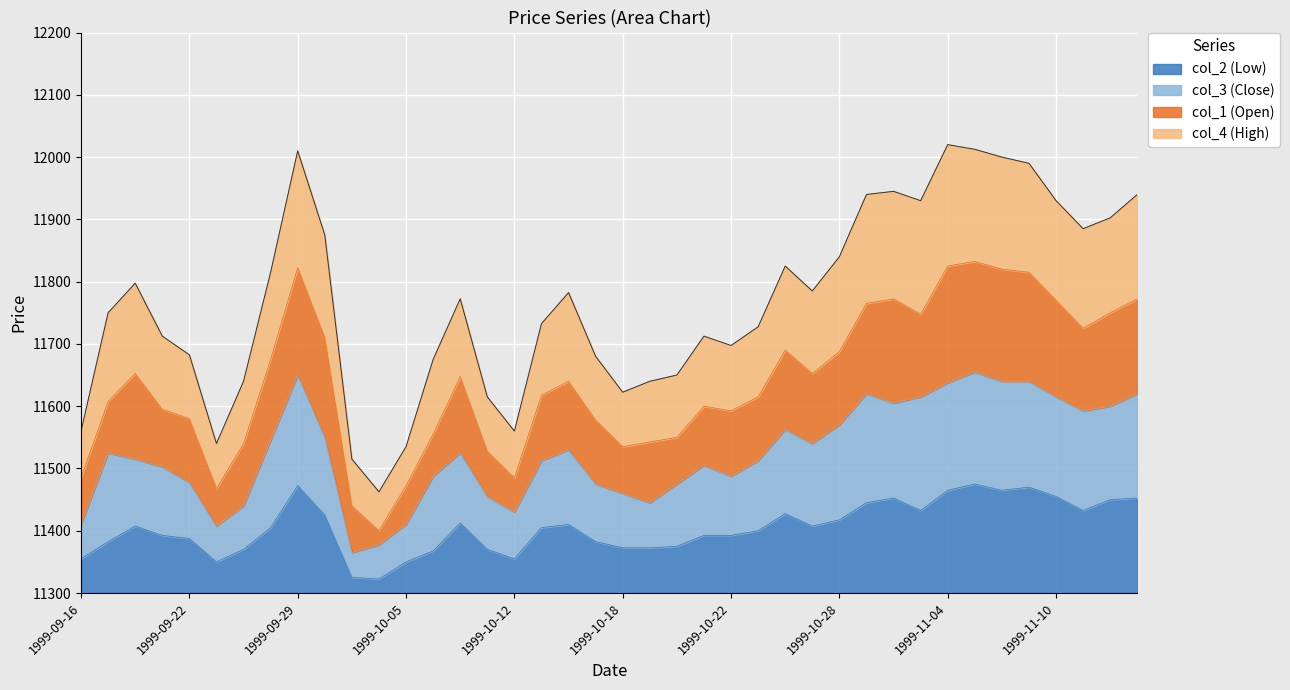

Does the chart display data point markers on the line(s)?

No